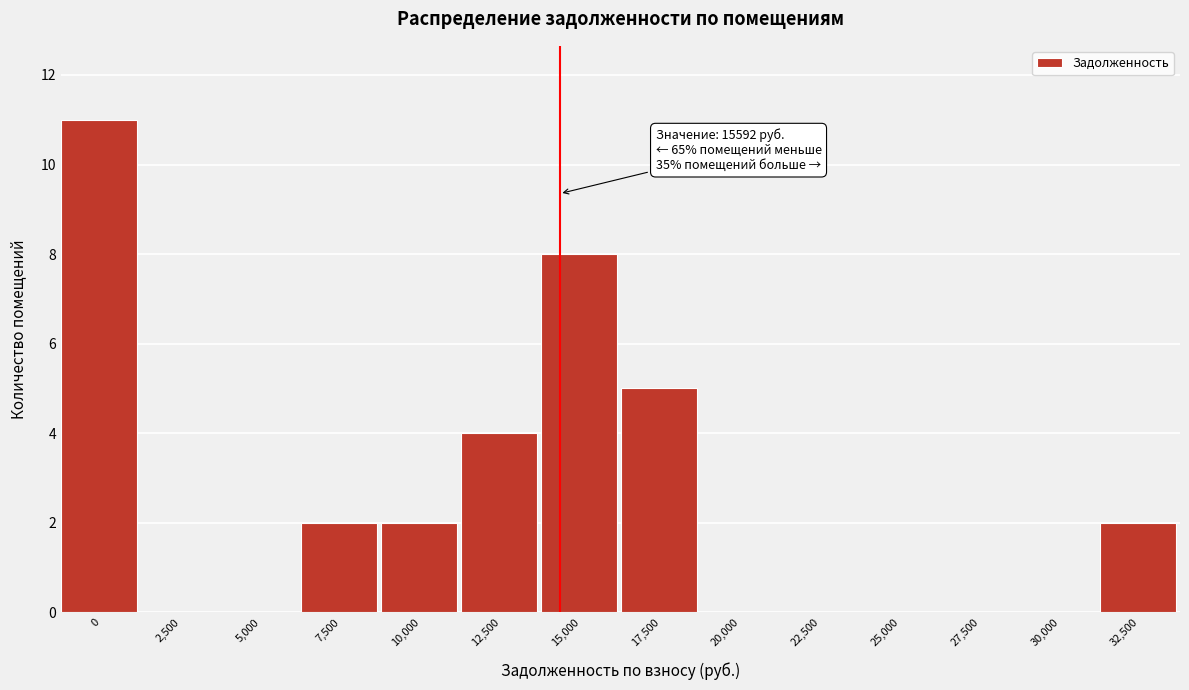

Reading left to right, what are all the values shown in this chart?

0=11	2,500=0	5,000=0	7,500=2	10,000=2	12,500=4	15,000=8	17,500=5	20,000=0	22,500=0	25,000=0	27,500=0	30,000=0	32,500=2